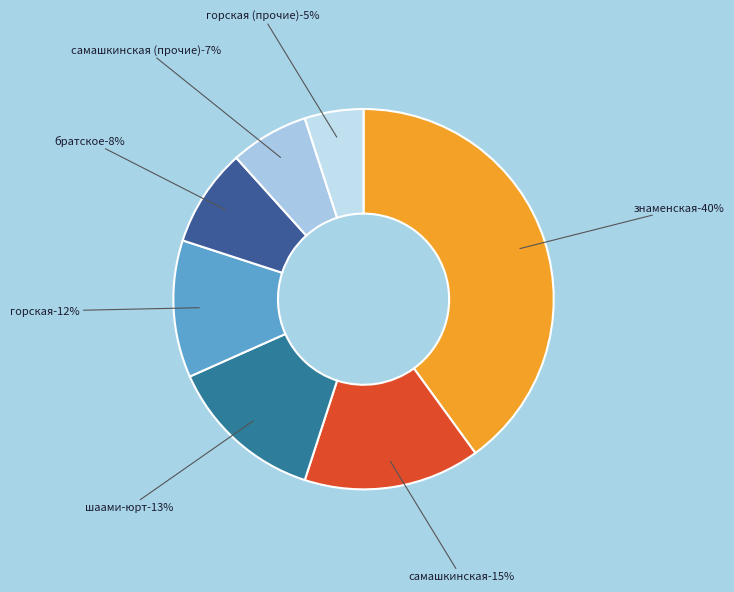

Is there any slice that represents more than half of the pie?

No